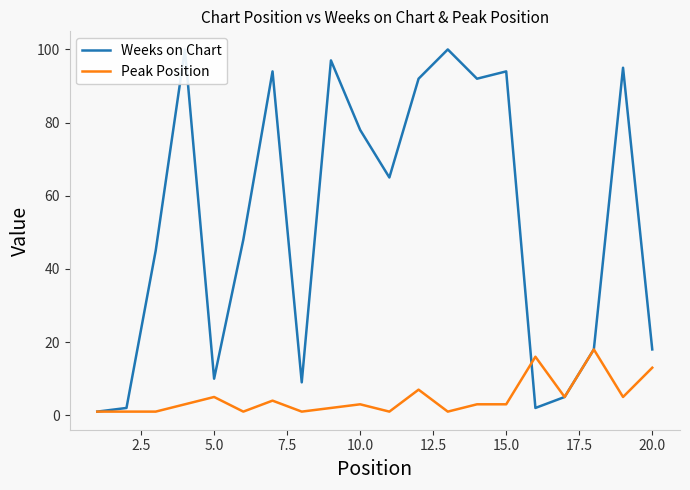

How many data points in Weeks on Chart are less than 65?

10